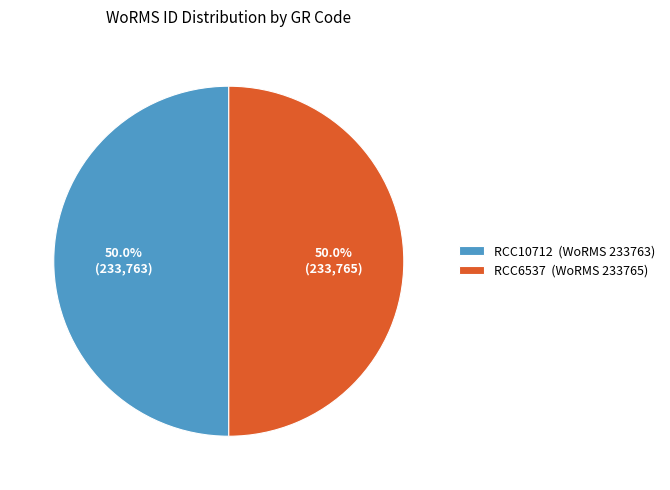

To the nearest percent, what is the combined percentage of RCC10712 and RCC6537?

100%